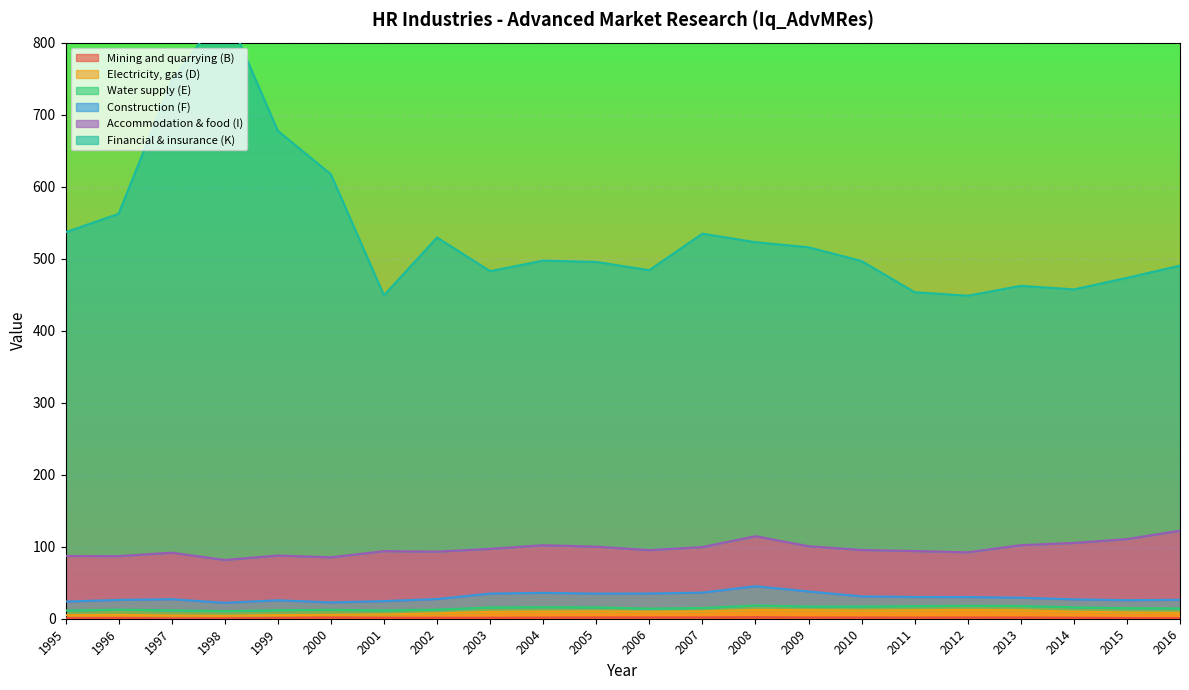

True or false: Financial & insurance (K) has a value of 484.0 at 2006.

True